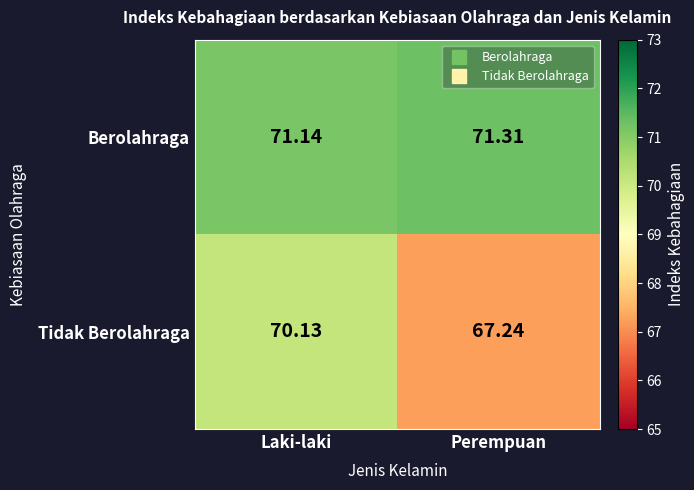

Which series changed the most between Laki-laki and Perempuan?

Tidak Berolahraga